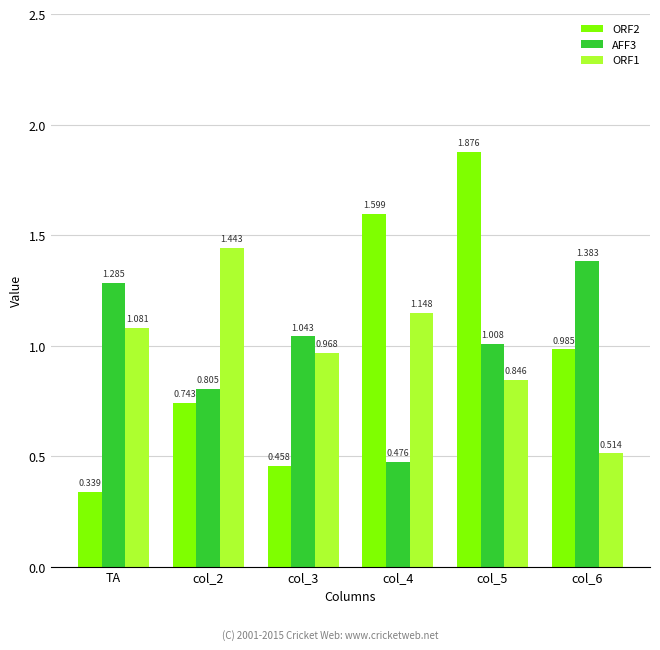

Rank the series by their maximum value, from lowest to highest.

AFF3, ORF1, ORF2